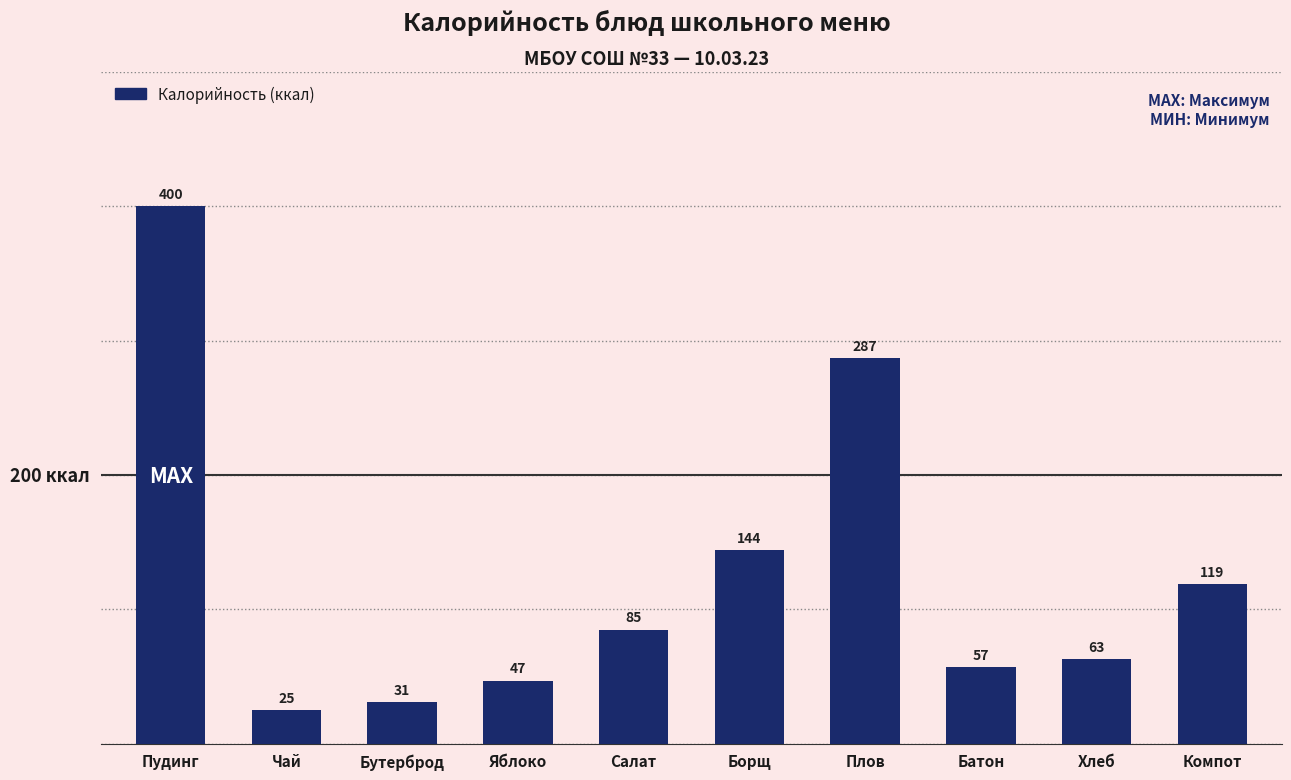

Rank the categories by value from highest to lowest.

Пудинг, Плов, Борщ, Компот, Салат, Хлеб, Батон, Яблоко, Бутерброд, Чай